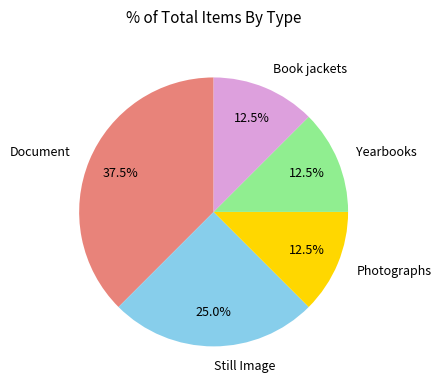

Which has a higher value, Document or Still Image?

Document